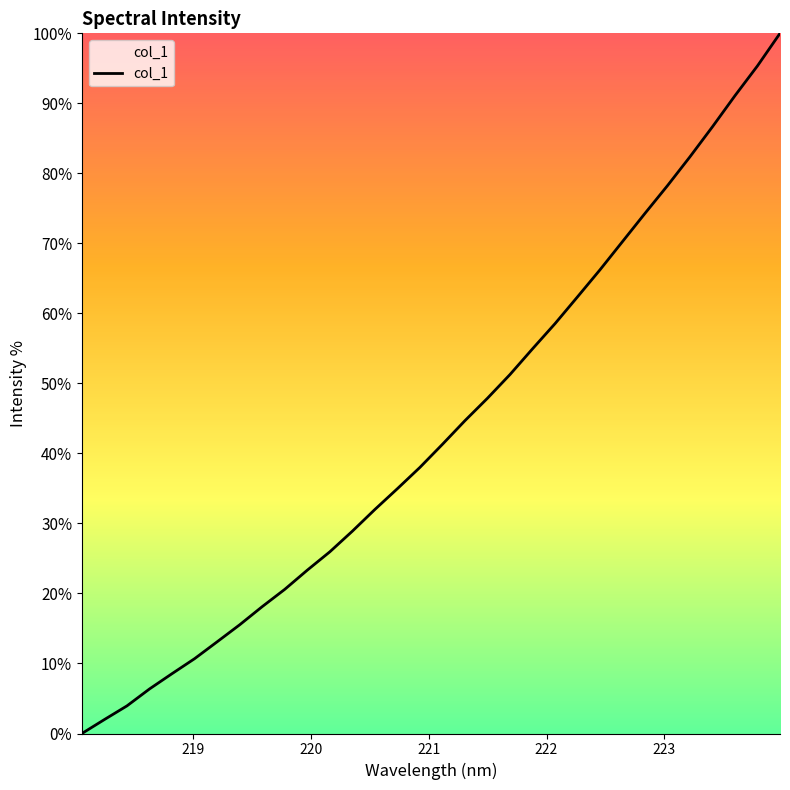

What is the maximum value shown in the chart?

100.0